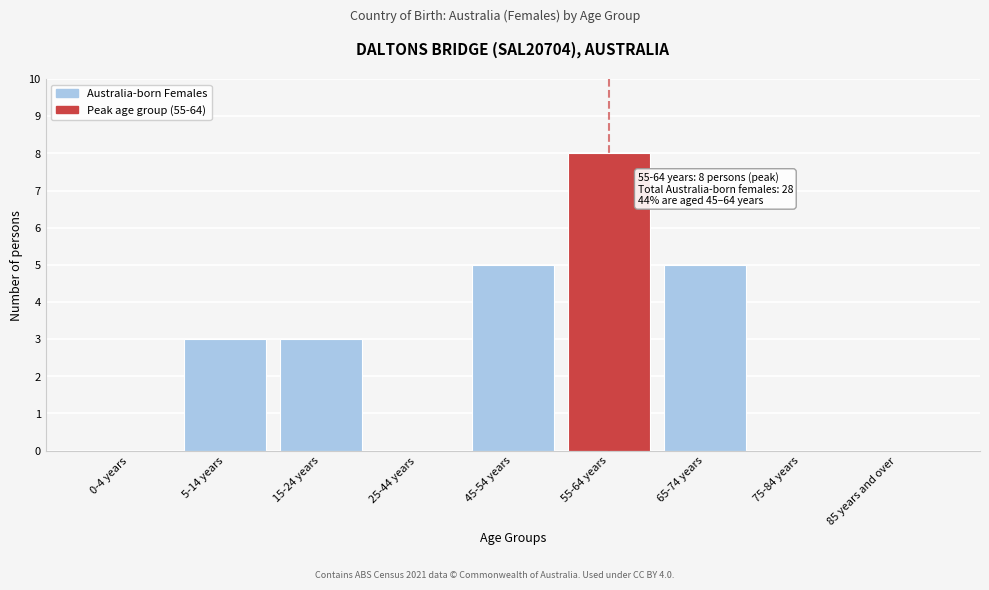

Reading right to left, transcribe all the data shown in this chart.

85 years and over=0	75-84 years=0	65-74 years=5	55-64 years=8	45-54 years=5	25-44 years=0	15-24 years=3	5-14 years=3	0-4 years=0